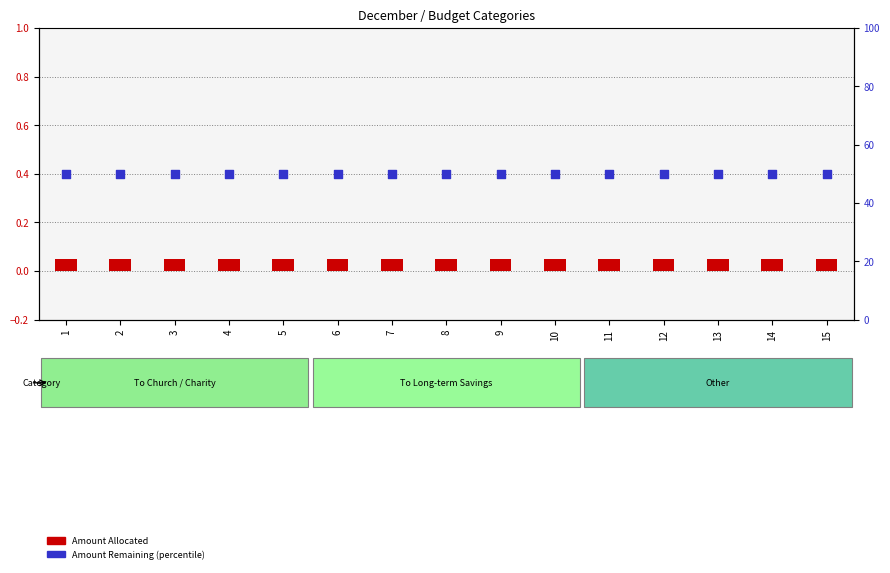

Which series contains the highest Y value?

Amount Remaining (percentile)